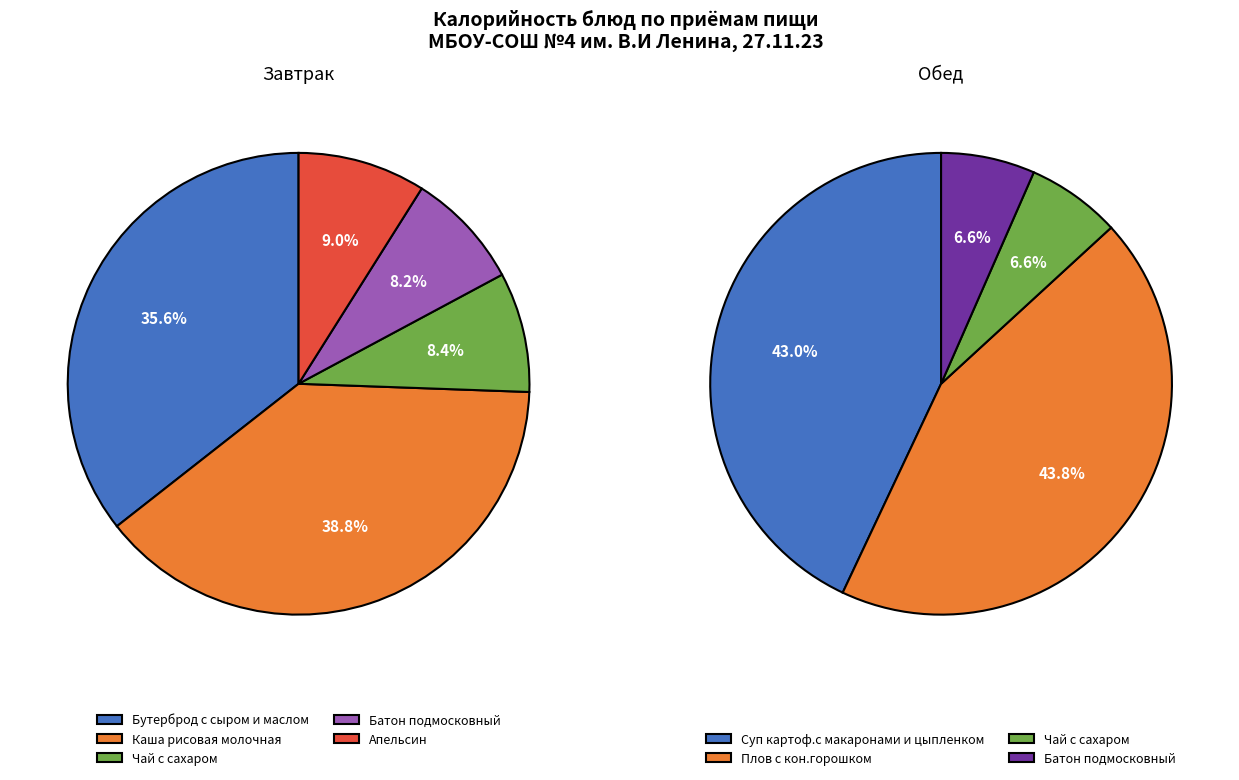

Rank the series by their maximum value, from highest to lowest.

Обед, Завтрак